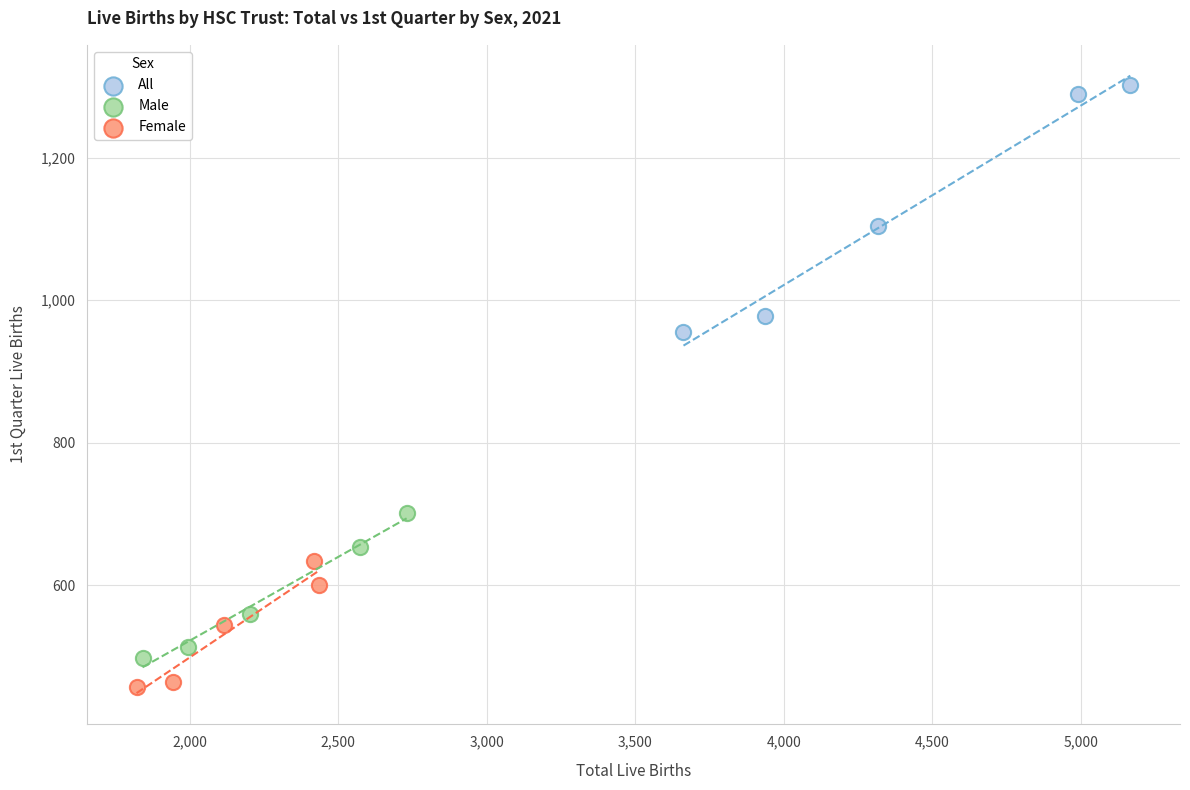

Which series contains the highest Y value?

All